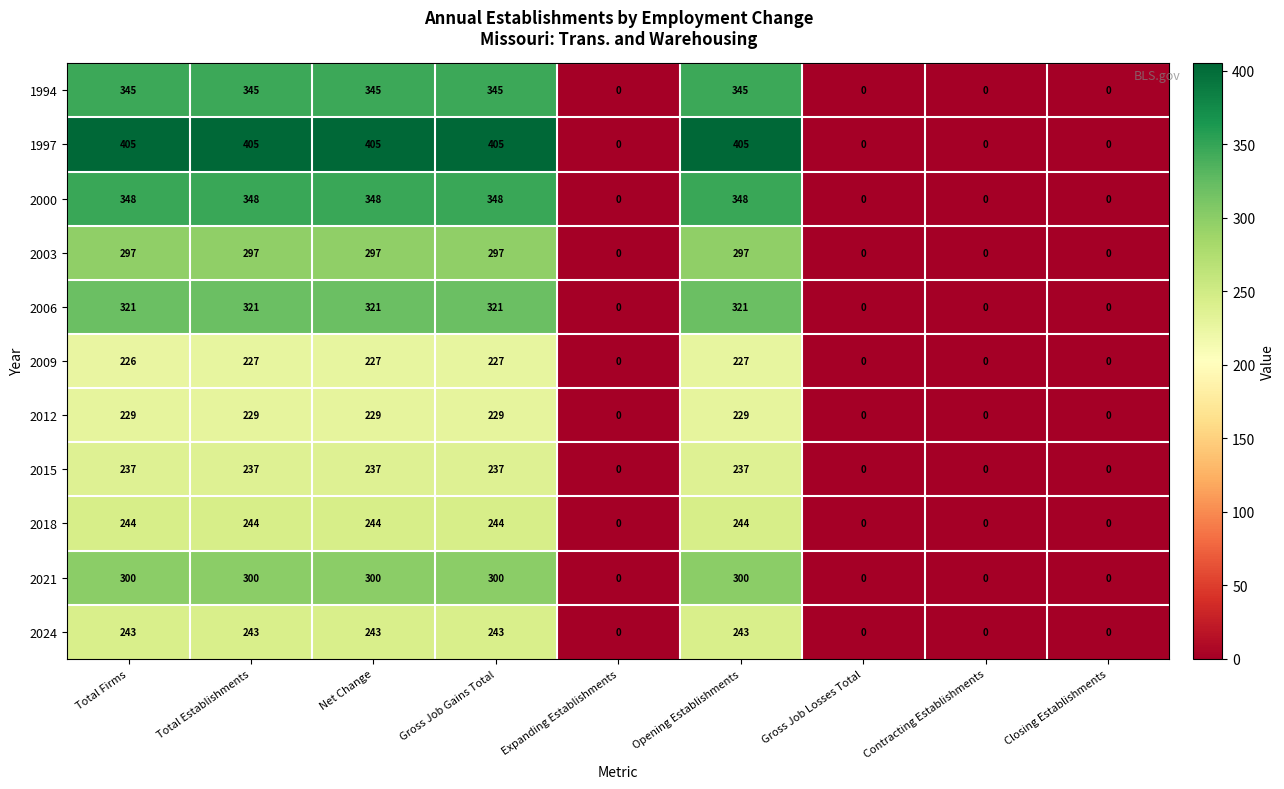

Between Opening Establishments and Gross Job Losses Total, which series saw the biggest shift?

1997